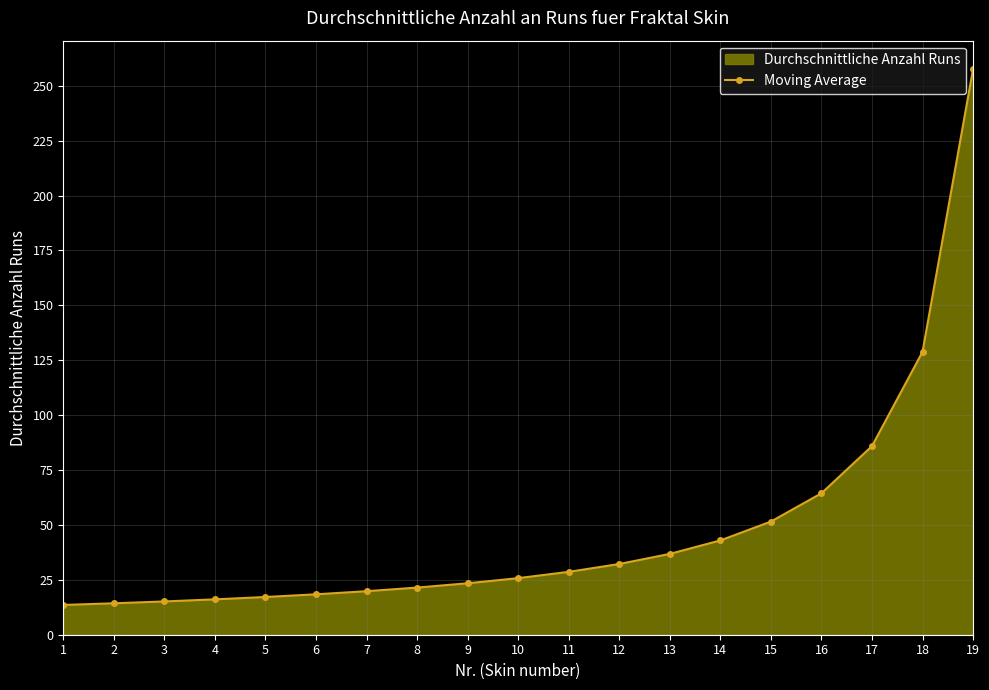

Reading right to left, extract all data points from this chart.

257.6	128.8	85.9	64.4	51.5	42.9	36.8	32.2	28.6	25.8	23.4	21.5	19.8	18.4	17.2	16.1	15.2	14.3	13.6